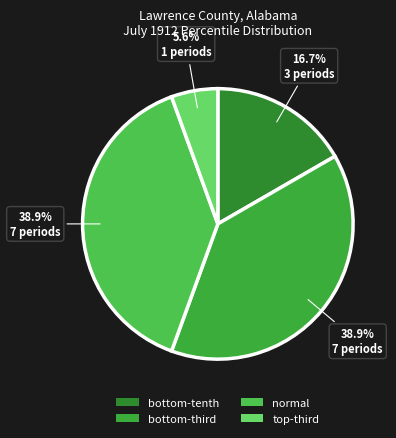

Rank the categories by value from highest to lowest.

bottom-third, normal, bottom-tenth, top-third